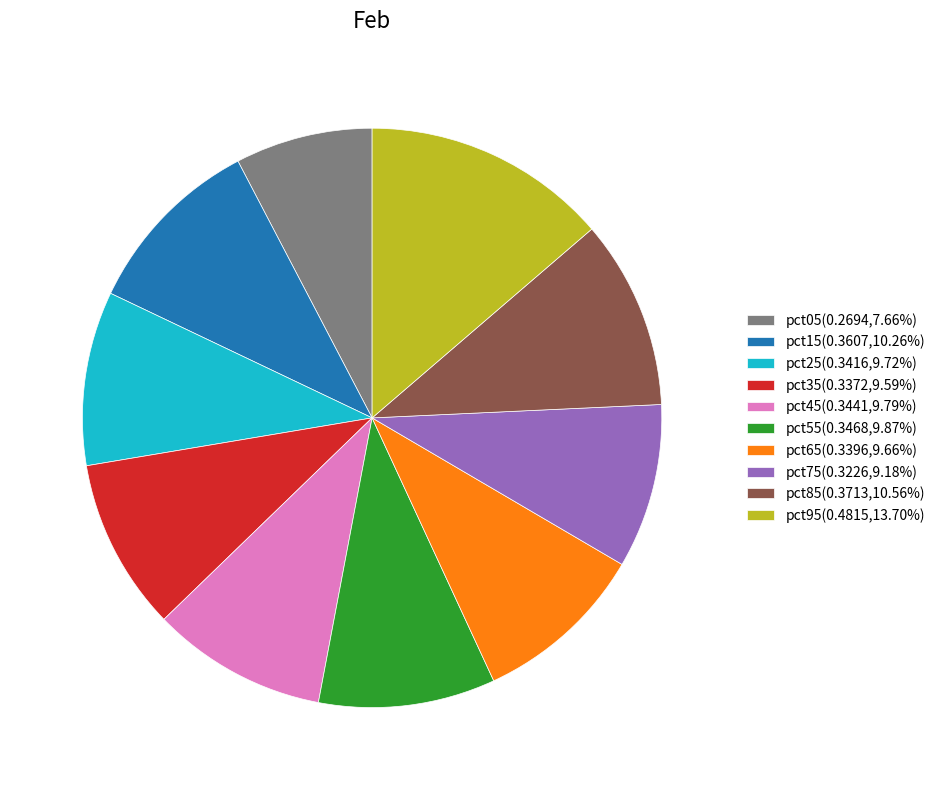

Combined, do pct65 and pct45 account for over 50%?

No